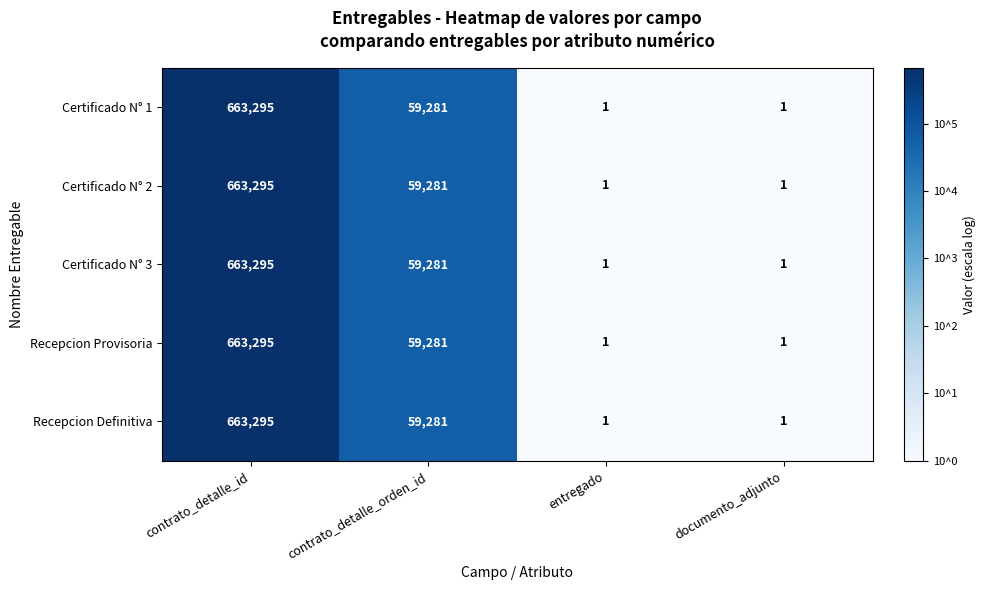

At how many categories does at least one series exceed 3?

2